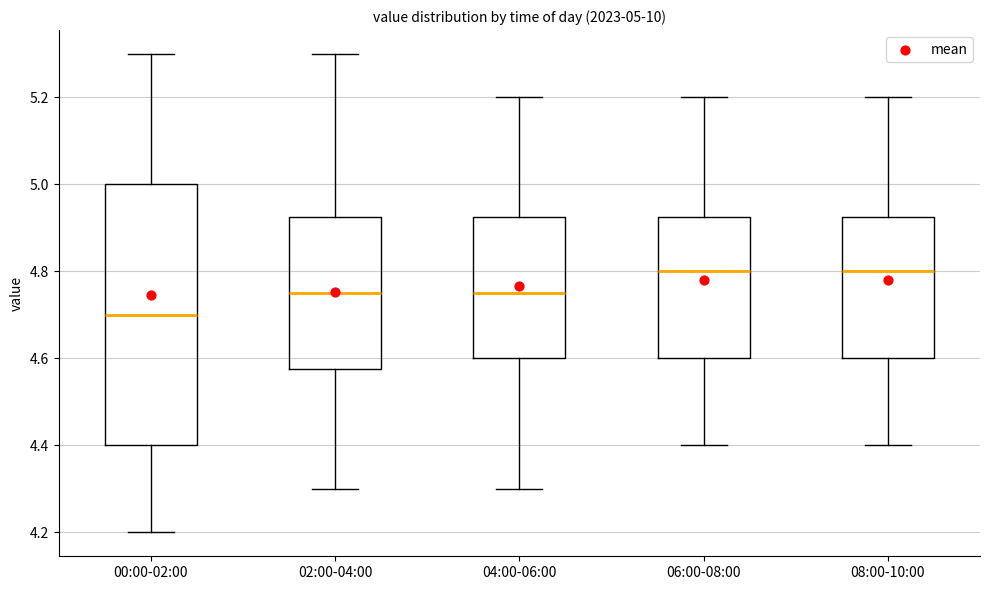

Which box has the lowest median line?

00:00-02:00